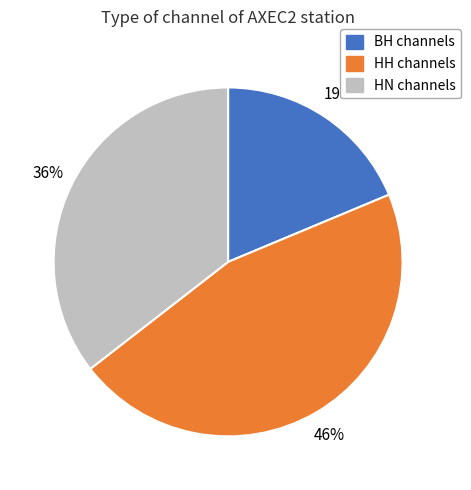

Which has a higher value, HH channels or HN channels?

HH channels